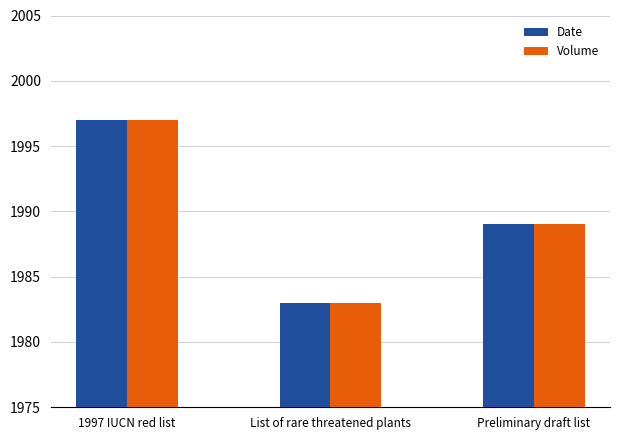

True or false: Date has a value of 1983 at List of rare threatened plants.

True